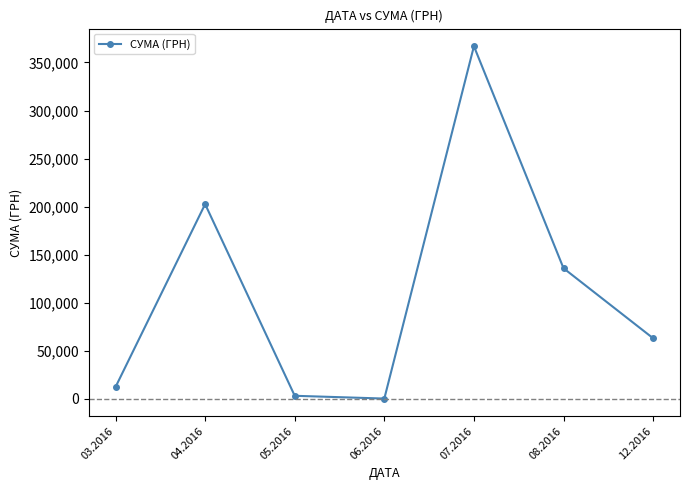

What is the smallest value displayed?

240.0